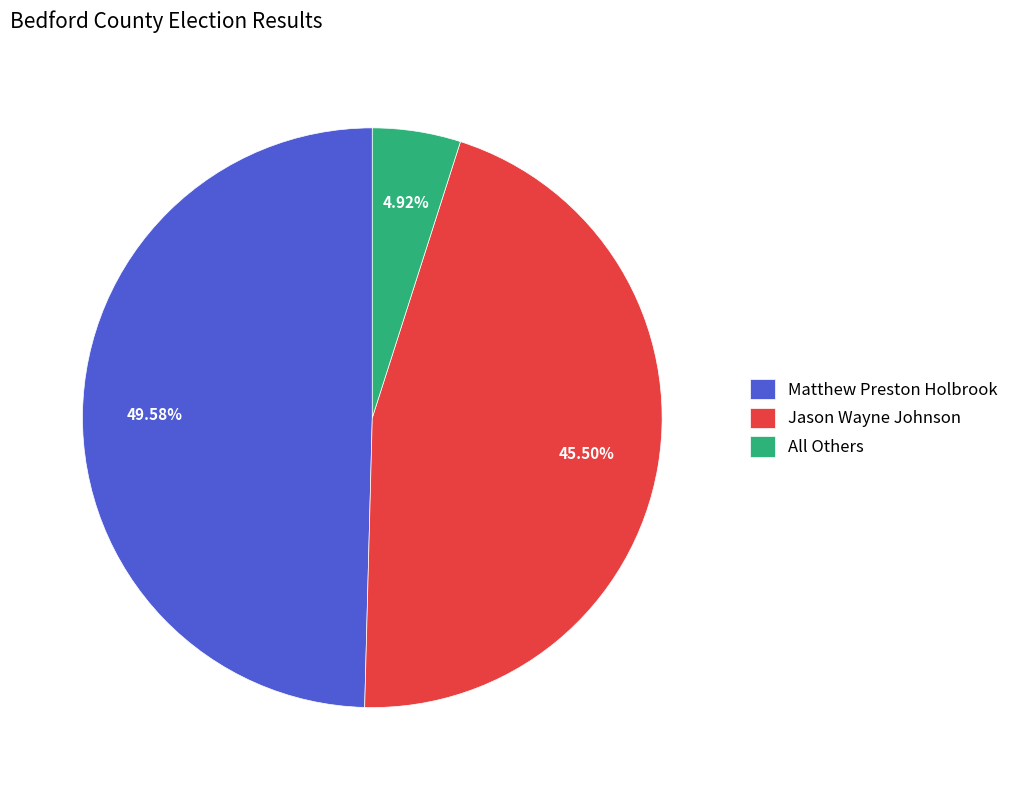

Does Jason Wayne Johnson account for over 50% of the chart?

No